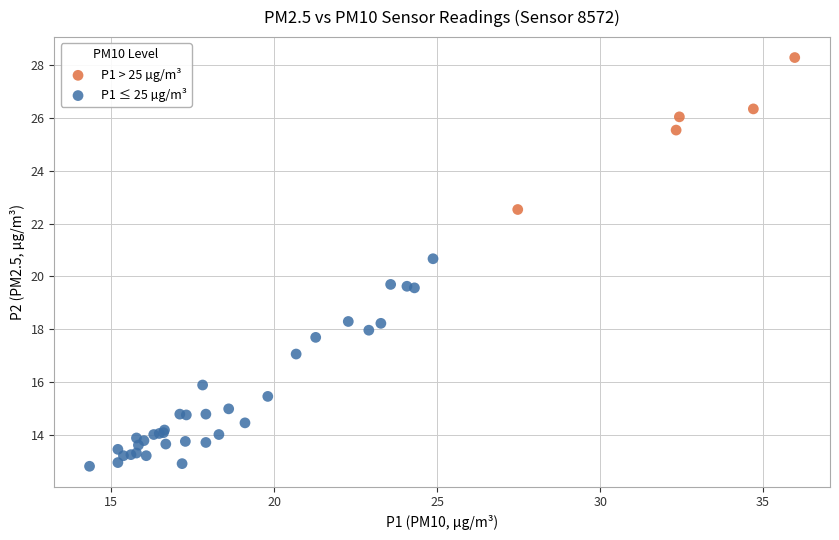

Which series has the largest Y range (max minus min)?

P1 ≤ 25 µg/m³